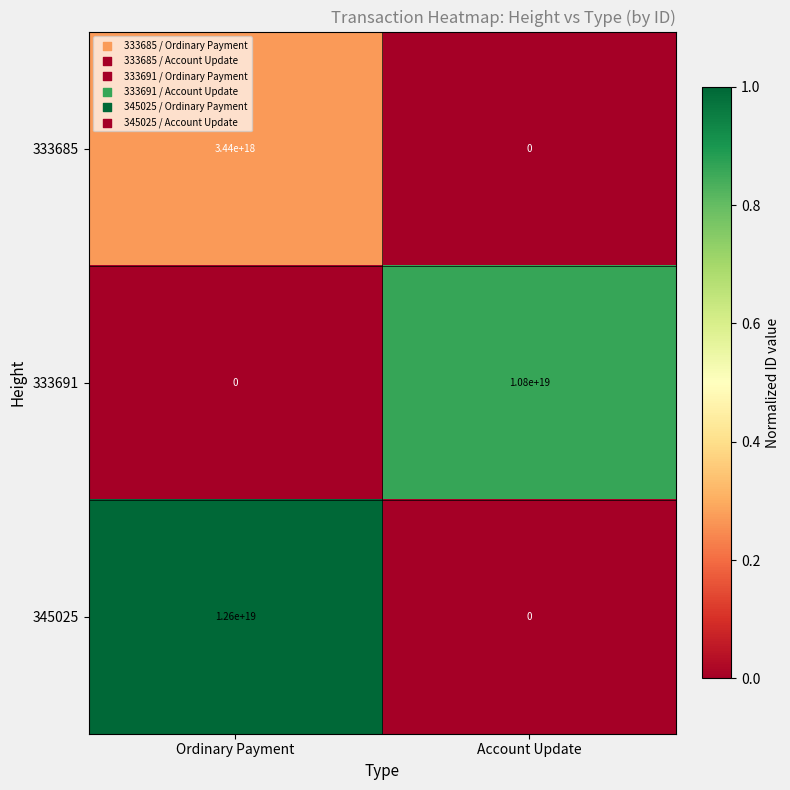

Which label corresponds to the largest value in the chart?

Ordinary Payment